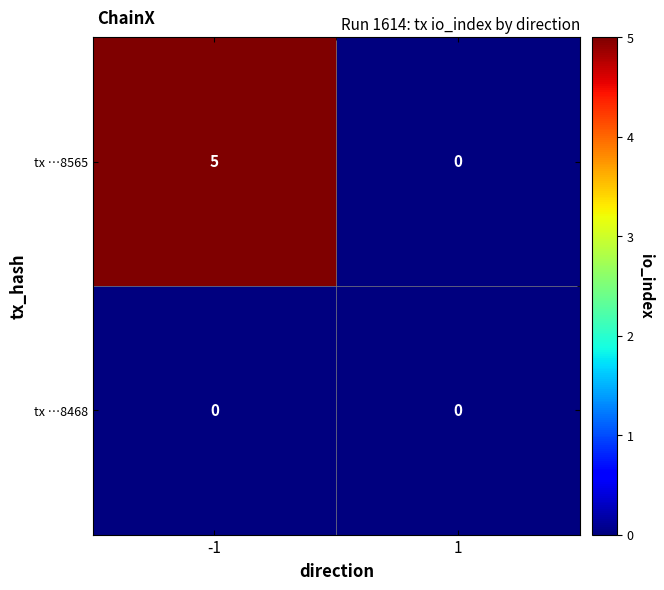

Reading left to right, transcribe all the data shown in this chart.

tx …8565: -1=5	1=0
tx …8468: -1=0	1=0